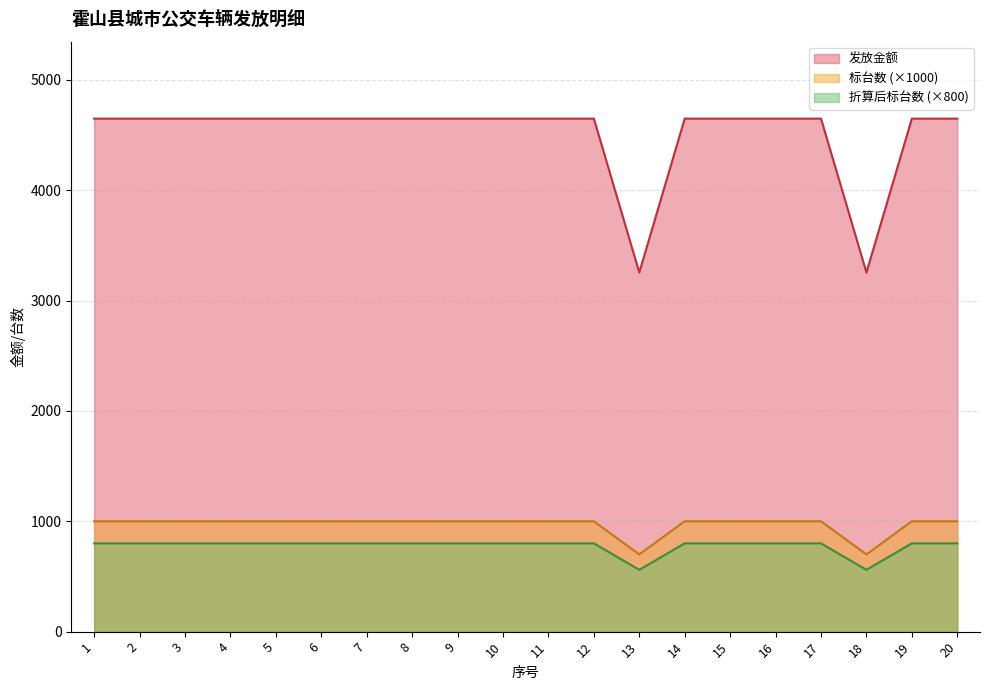

At which label does 折算后标台数 reach its peak?

1